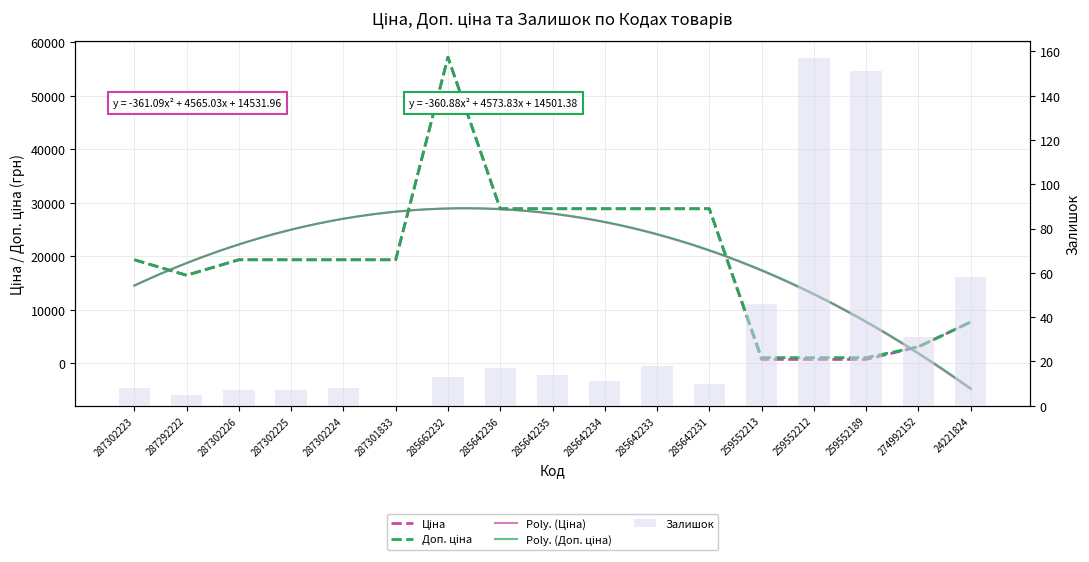

True or false: Залишок has a value of 7.0 at 287302225.

True